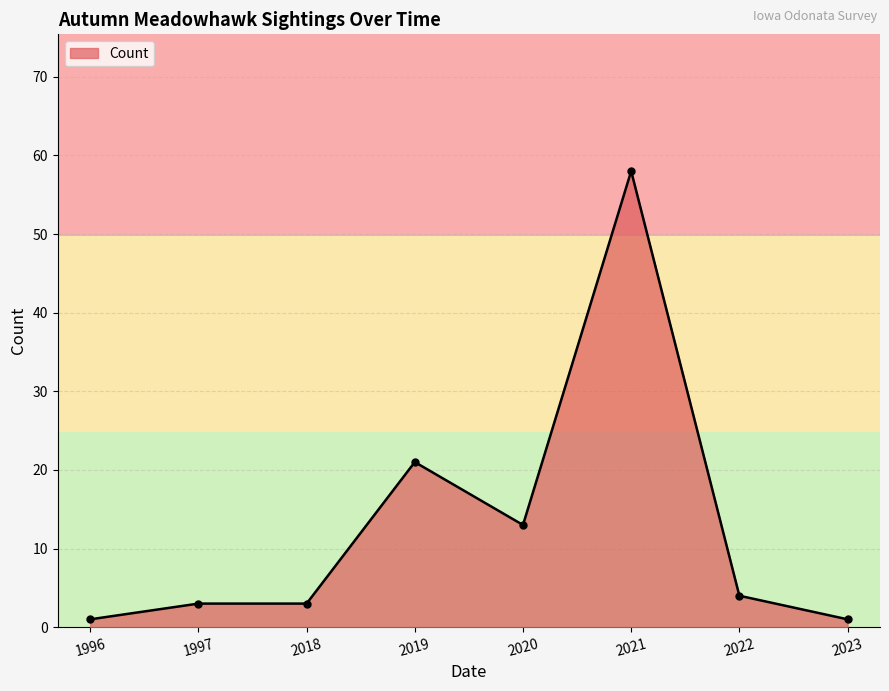

Reading left to right, what are all the values shown in this chart?

1996=1	1997=3	2018=3	2019=21	2020=13	2021=58	2022=4	2023=1